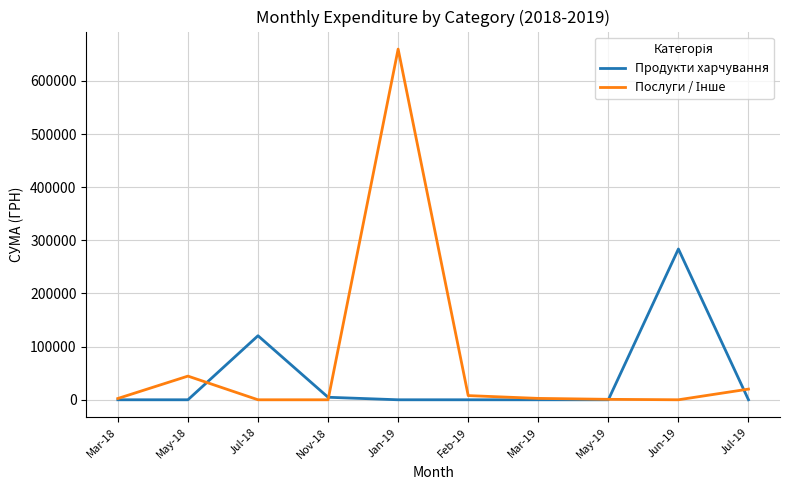

At which category is the sum across all series the highest?

Jan-19